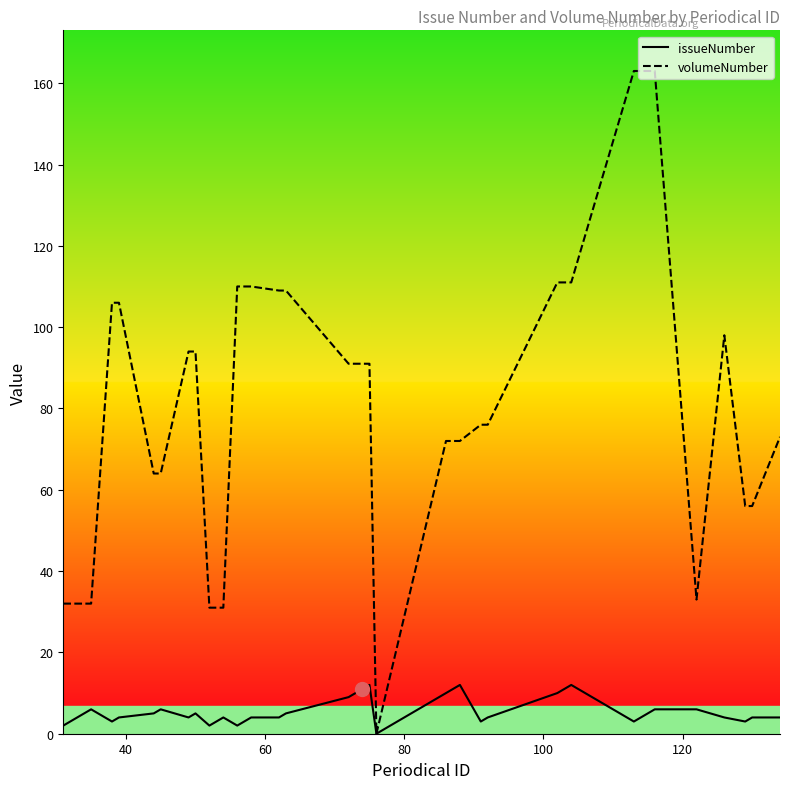

True or false: issueNumber has more than 0 points higher than both neighbors.

True